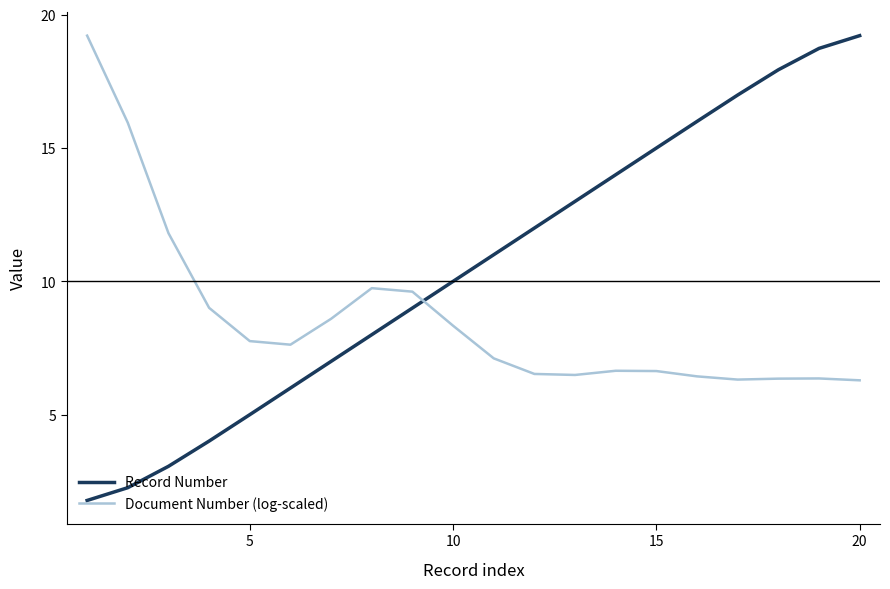

Which series has the largest total across all categories?

Record Number